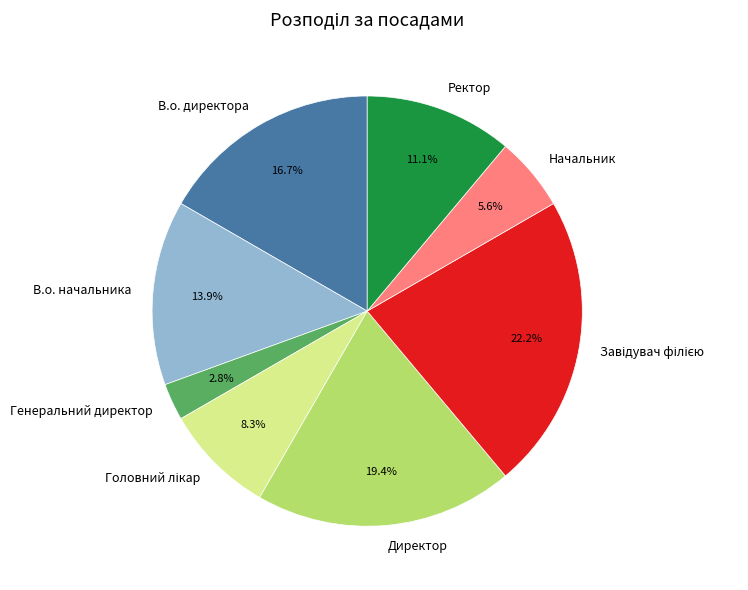

What is the smallest slice in the pie chart?

Генеральний директор